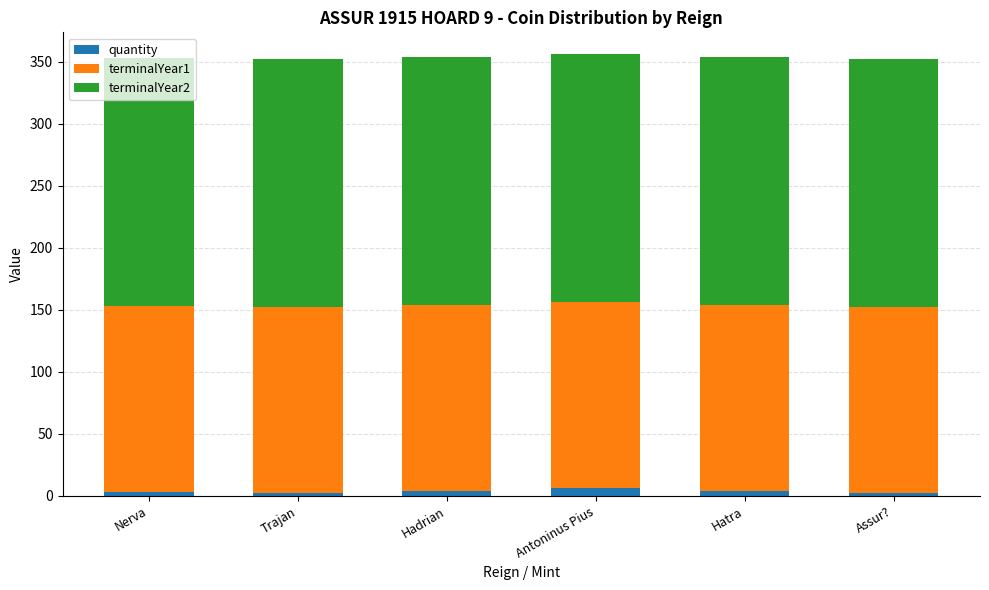

Rank the series by their maximum value, from highest to lowest.

terminalYear2, terminalYear1, quantity